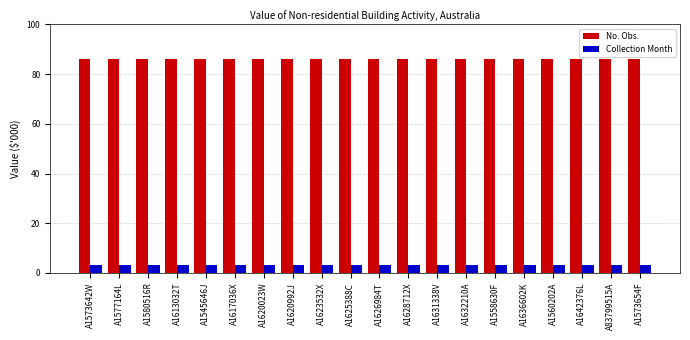

What is the total value across all series at A83799515A?

89